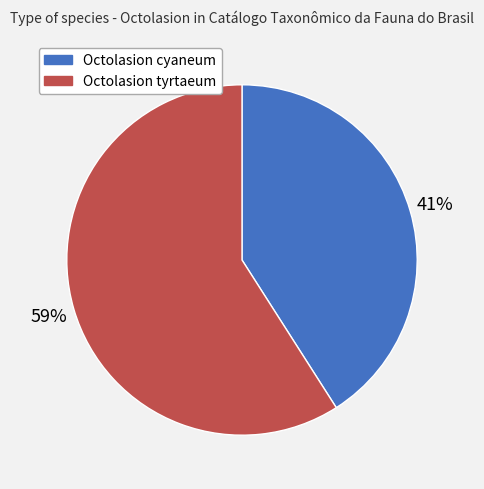

Which has a higher value, Octolasion tyrtaeum or Octolasion cyaneum?

Octolasion tyrtaeum